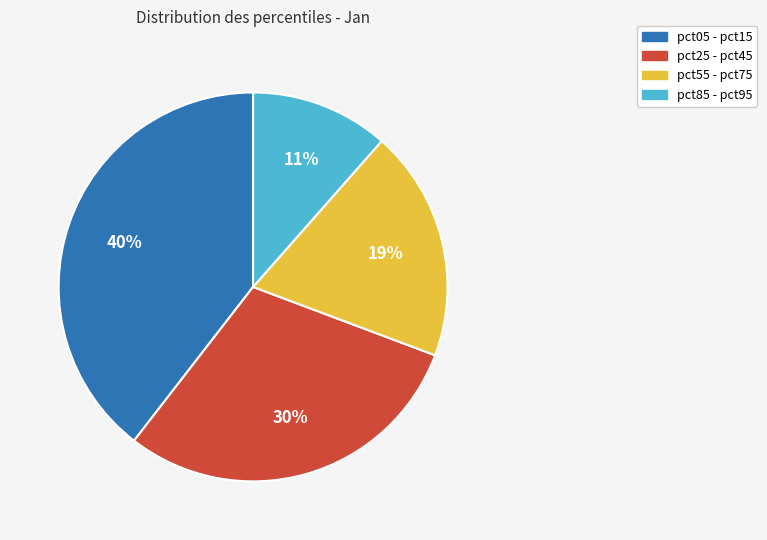

Rank the categories by value from lowest to highest.

pct85 - pct95, pct55 - pct75, pct25 - pct45, pct05 - pct15